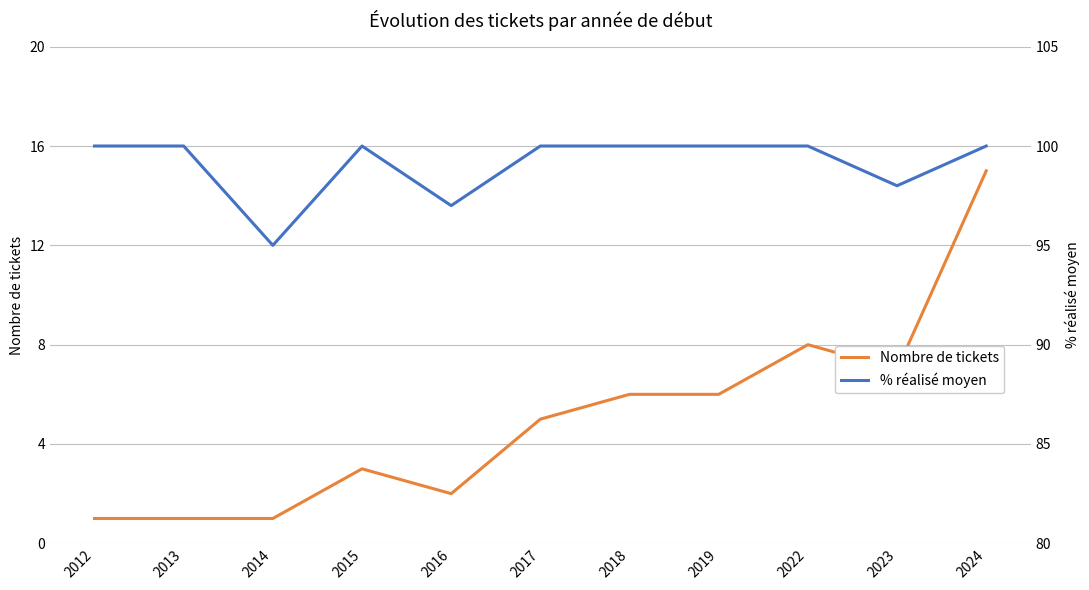

What is the minimum value shown in the chart?

1